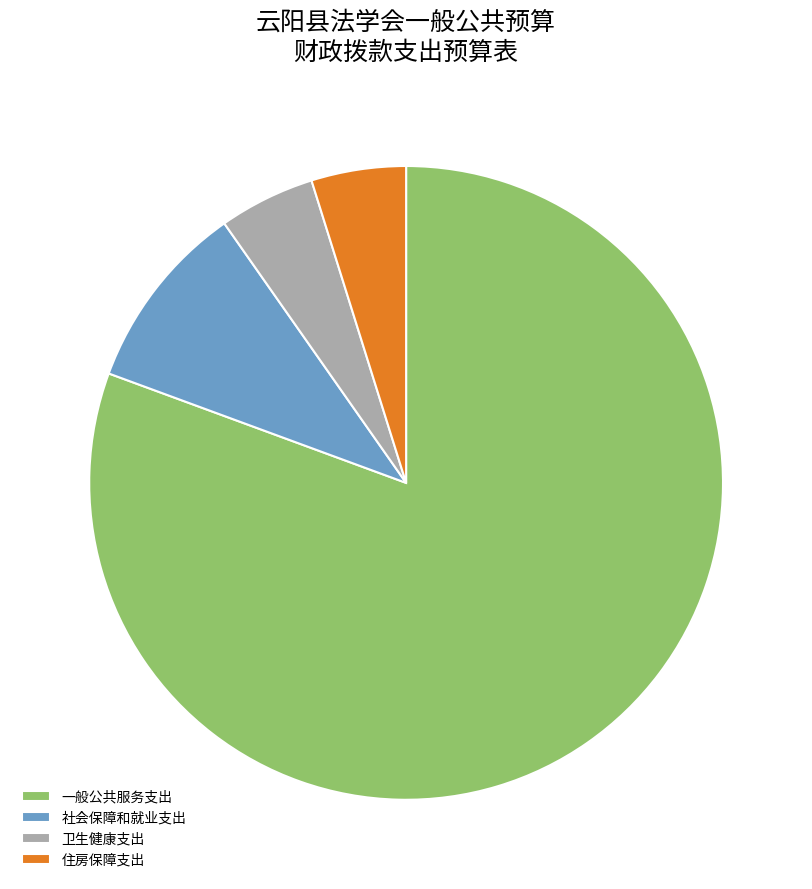

What is the largest slice in the pie chart?

一般公共服务支出